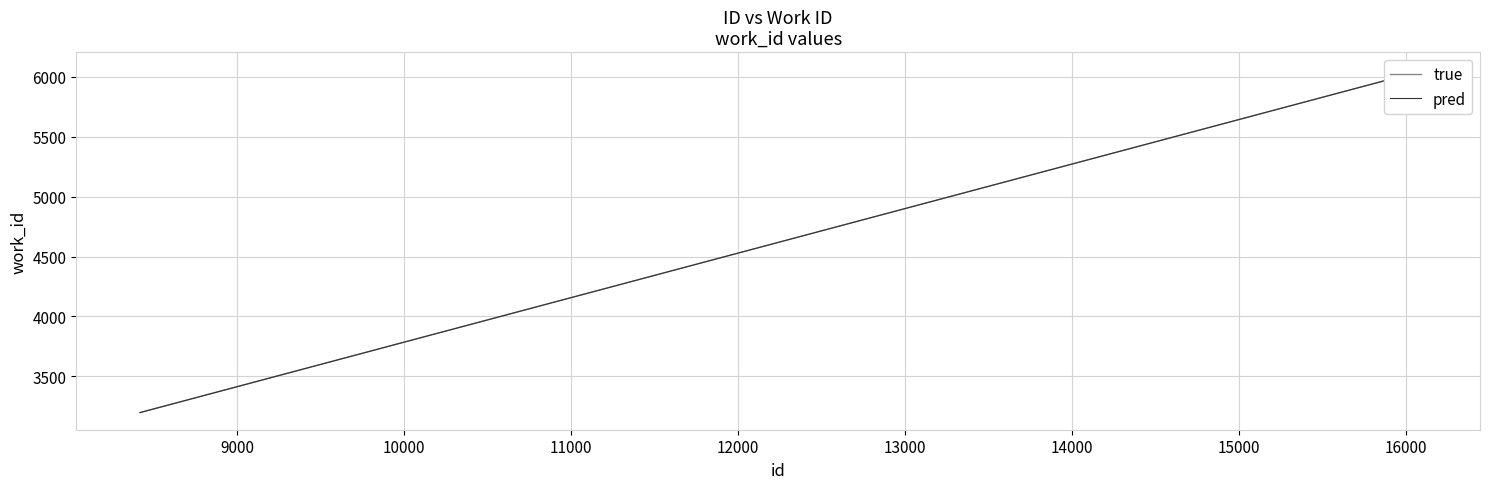

True or false: true and pred cross at least once.

False